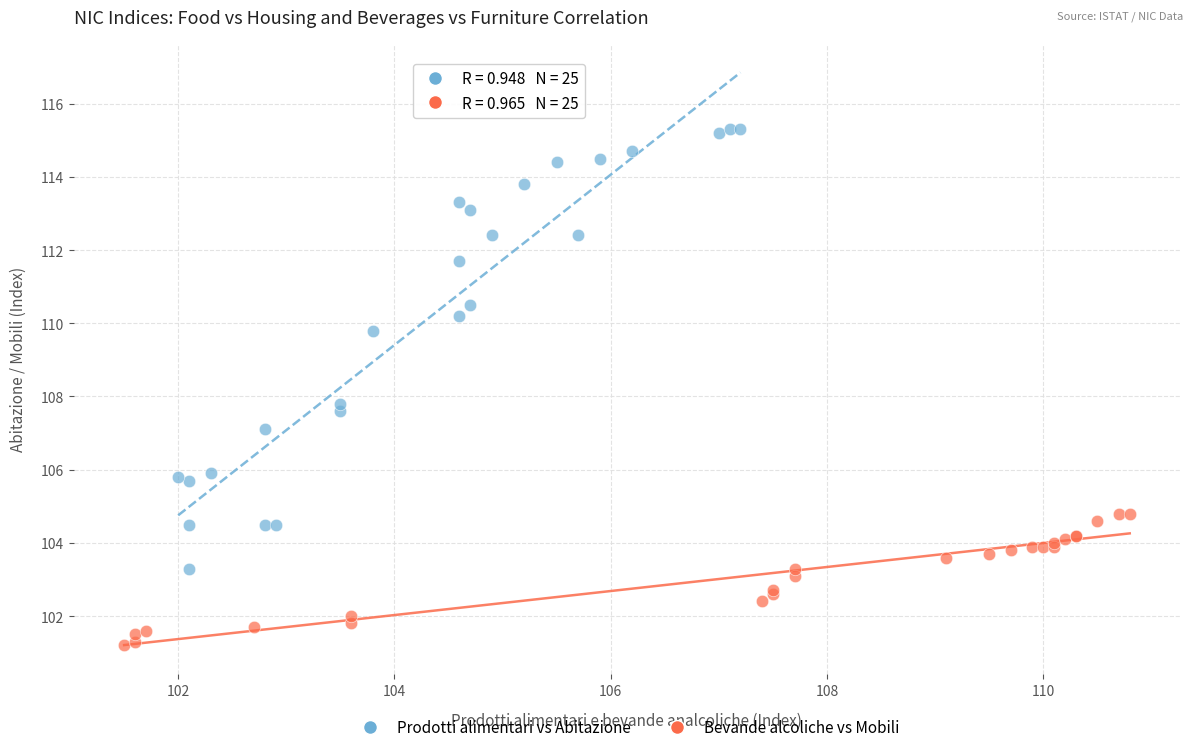

Which series reaches the minimum Y coordinate?

Bevande alcoliche vs Mobili